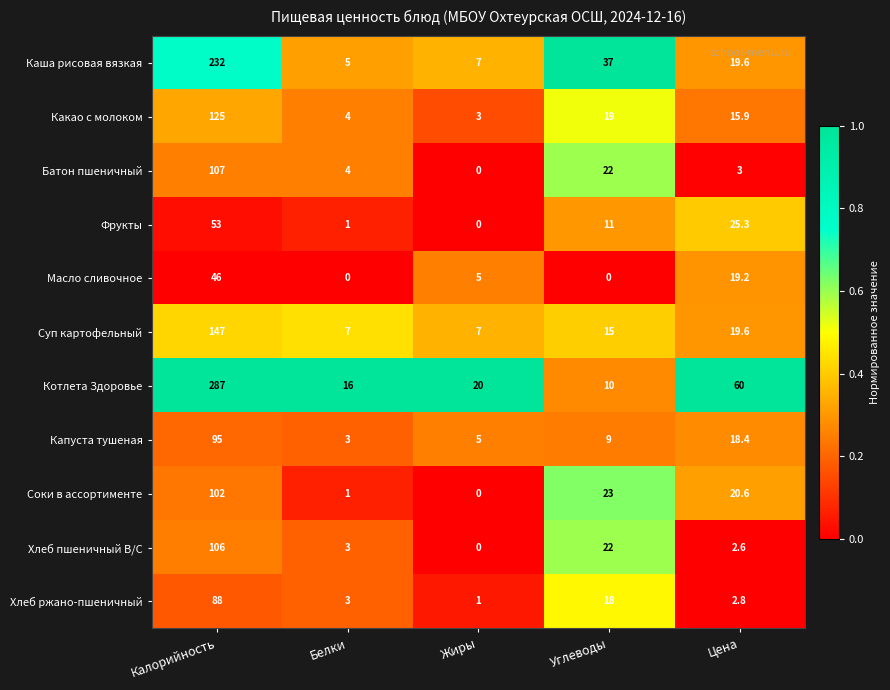

Between Белки and Жиры, which series saw the biggest shift?

Масло сливочное